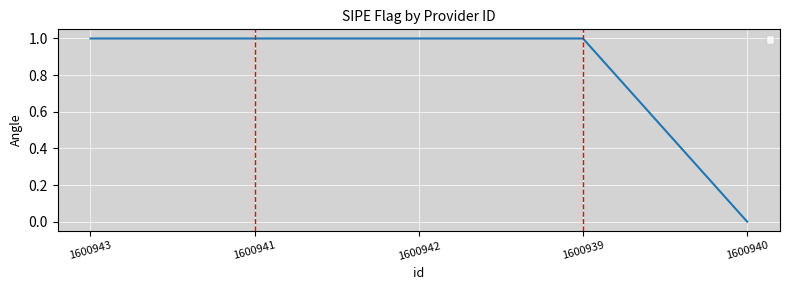

Reading left to right, extract all data points from this chart.

1	1	1	1	0